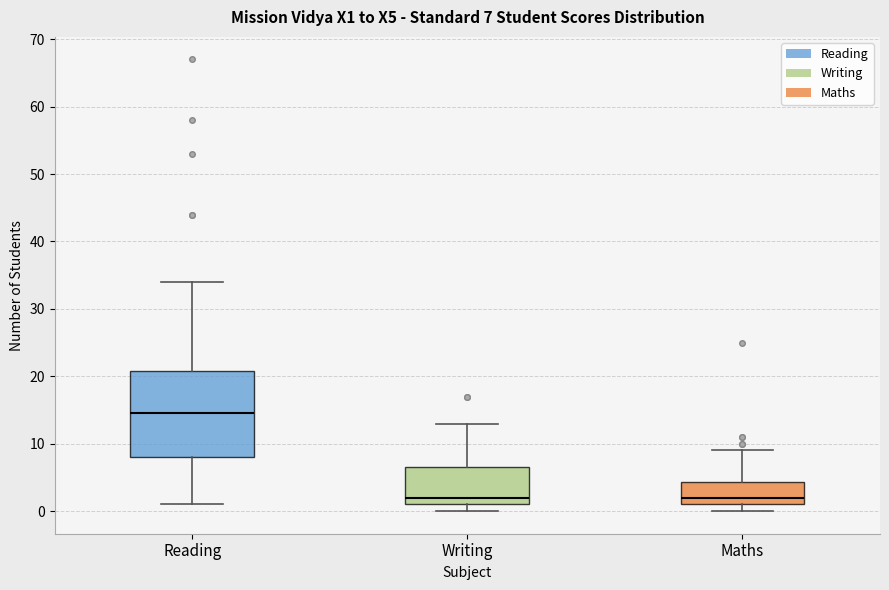

Which box is the tallest, from its lower edge to its upper edge?

Reading